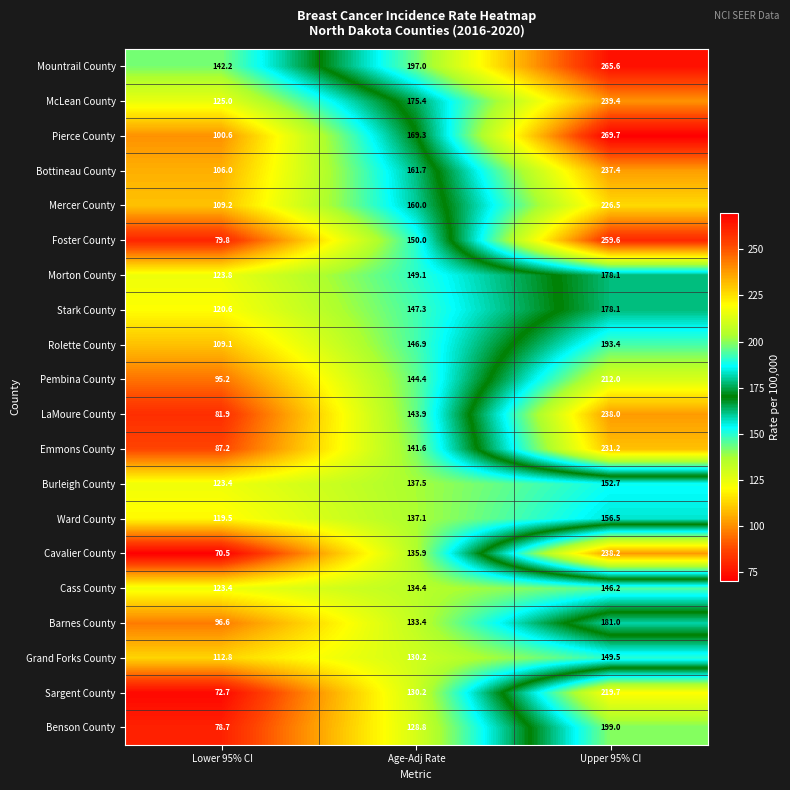

The Pierce County series shows 298.2 at Age-Adj Rate. True or false?

False